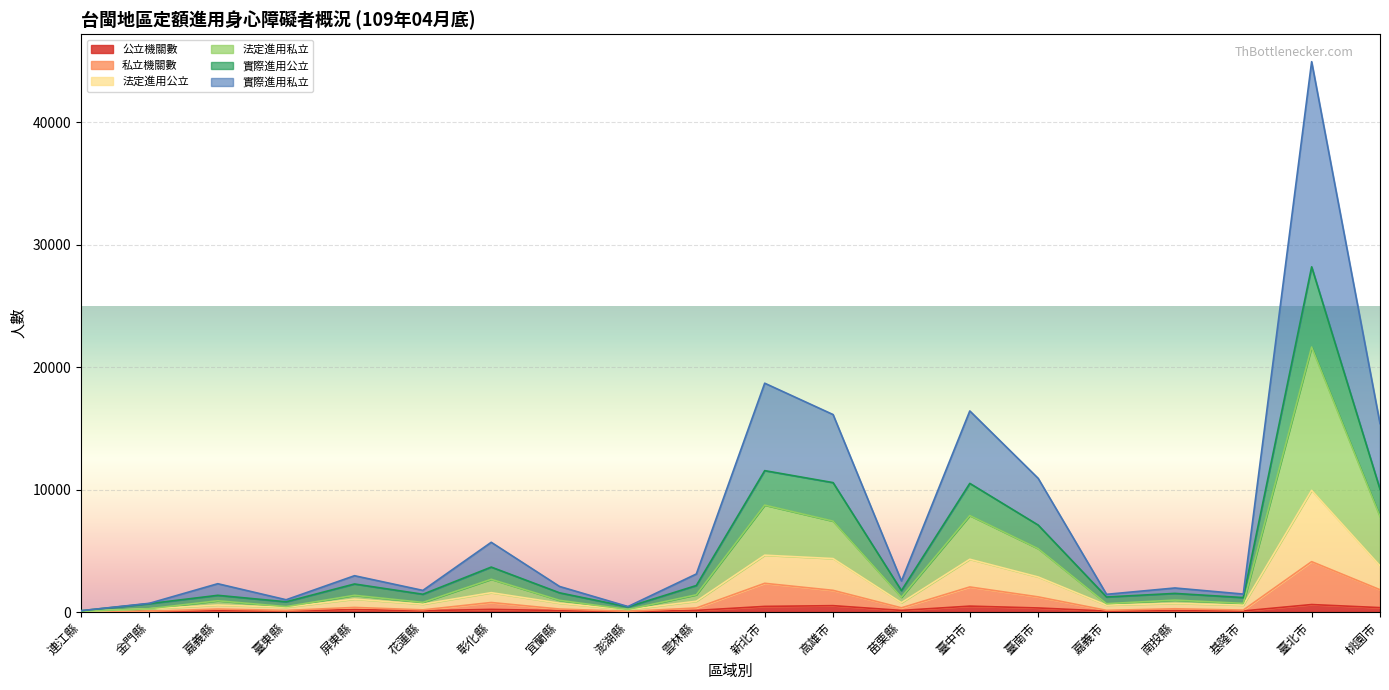

How many interior local valleys does the 實際進用公立 series have?

6